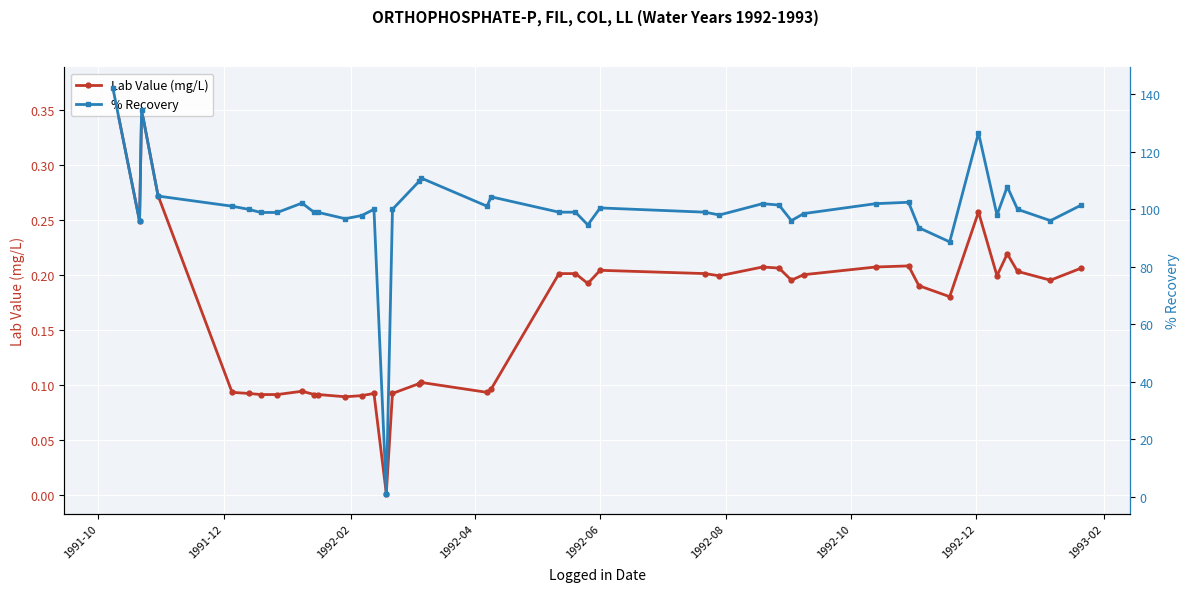

List the series in order of their overall mean, highest first.

% Recovery, Lab Value (mg/L)